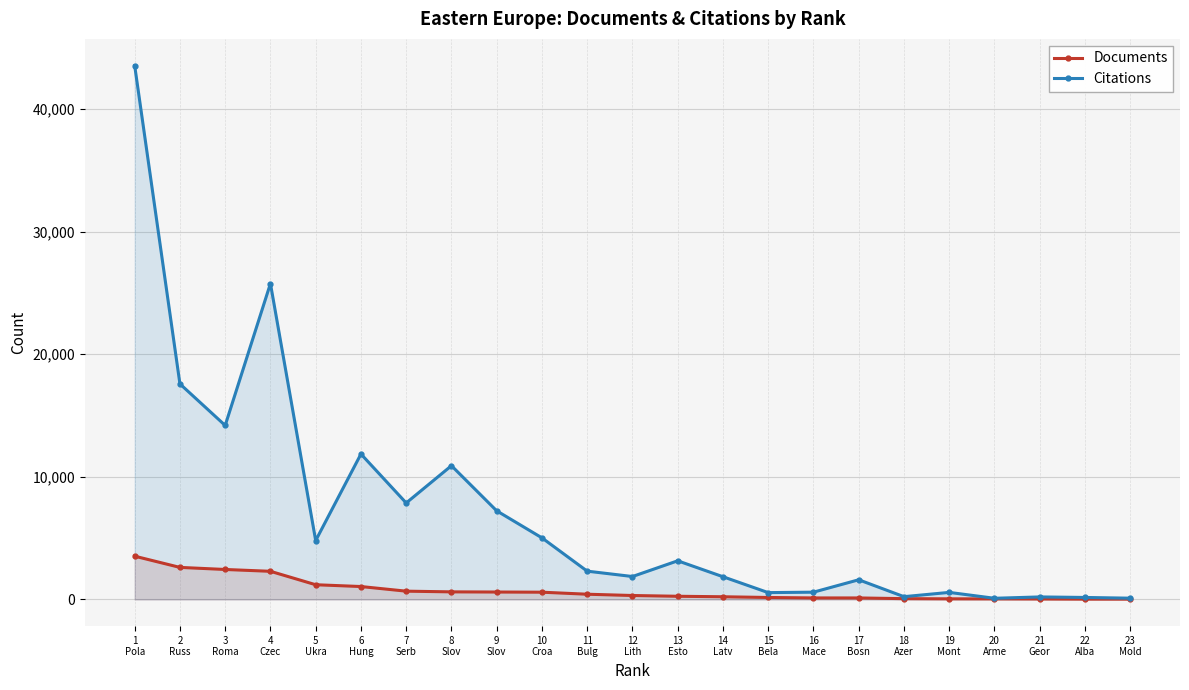

The value of Citations at 14
Latv is 624. True or false?

False